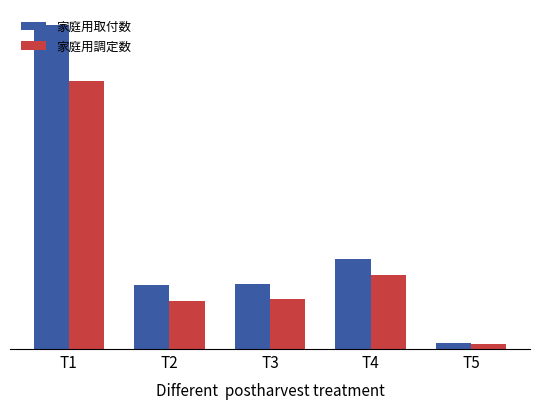

What is the highest value of the 家庭用調定数 series?

79654